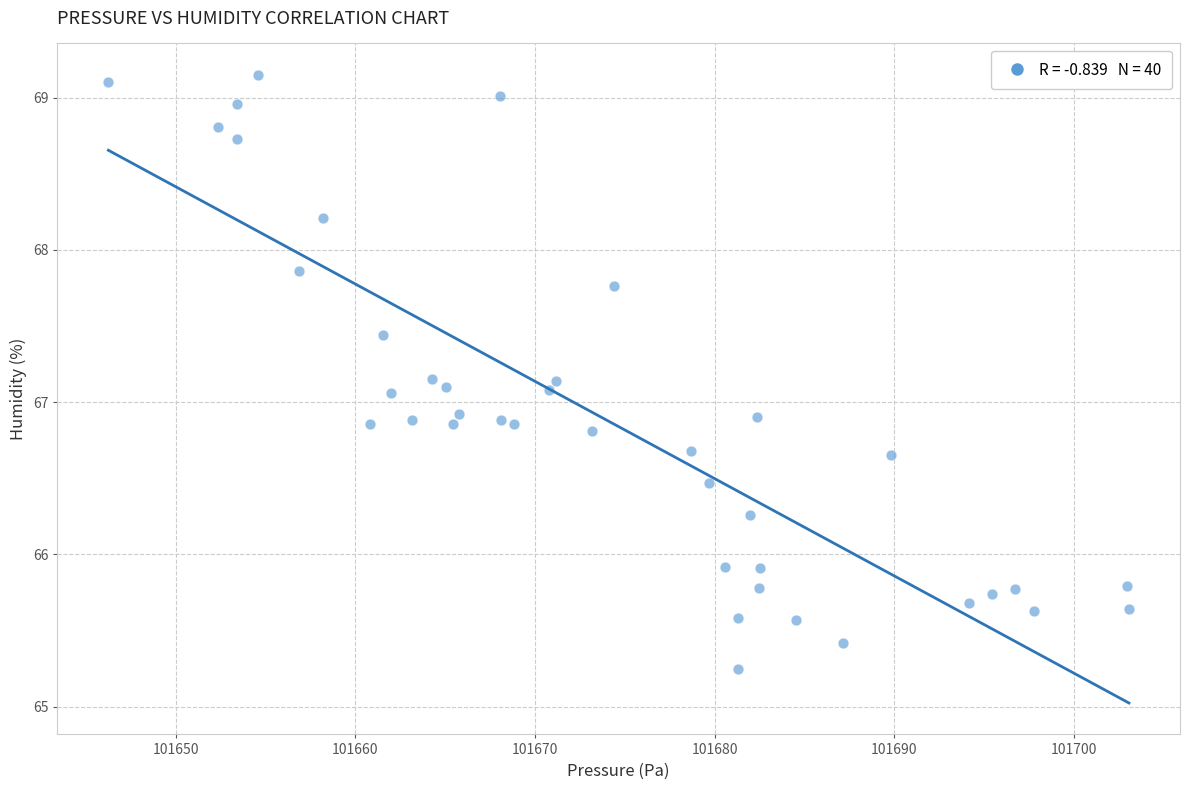

What is the range of X values (max minus min)?

56.8